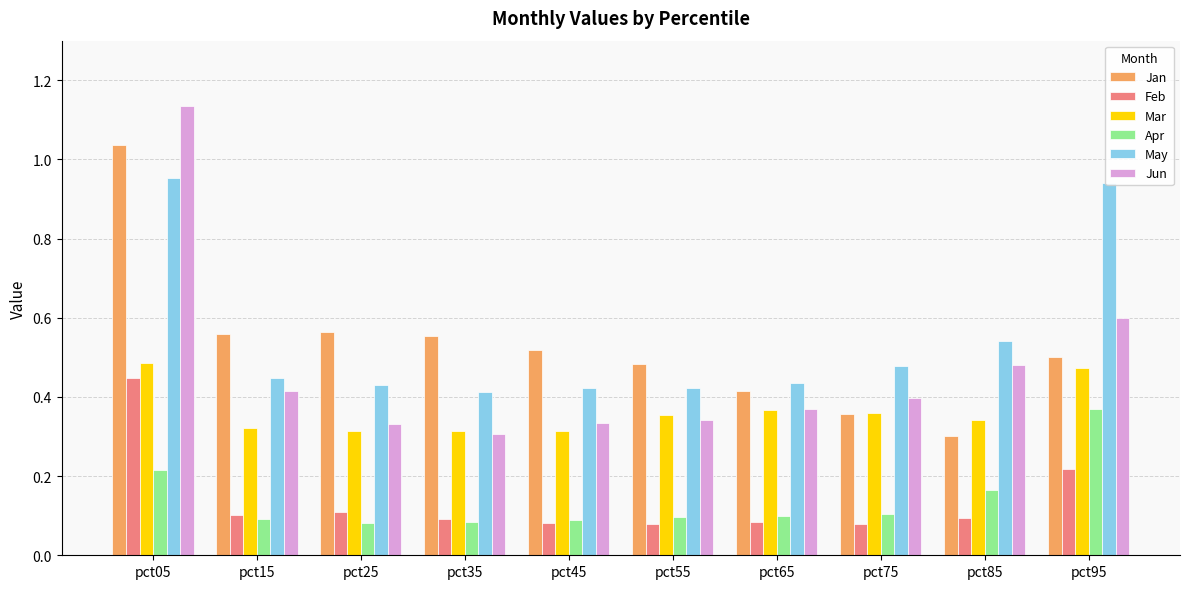

At which label is Jun closest to 0?

pct35